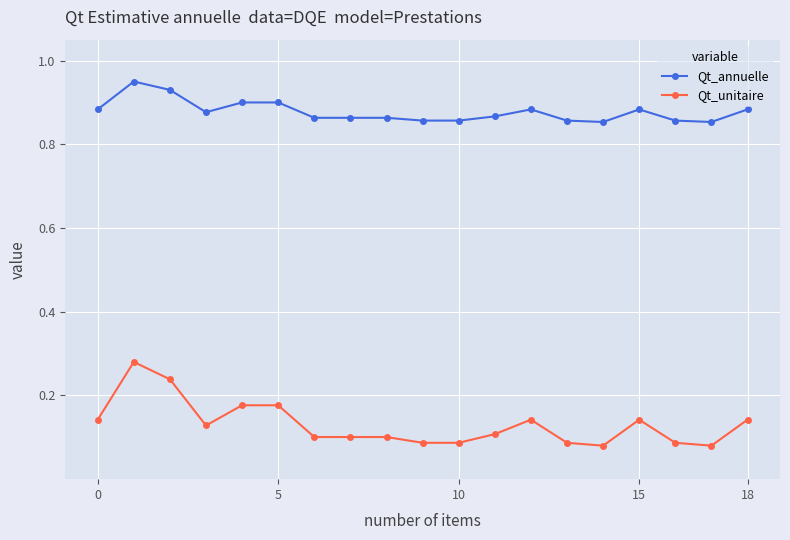

True or false: Qt_annuelle has more than 0 points higher than both neighbors.

True